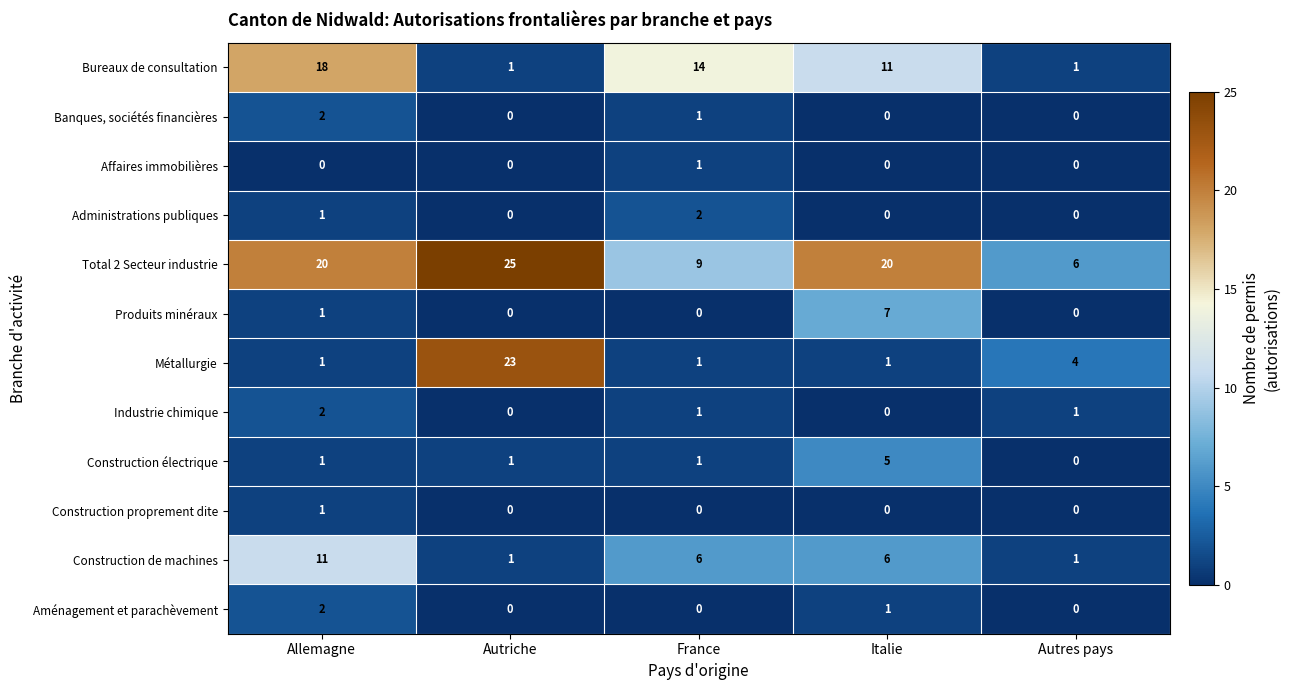

How many series are shown in this chart?

12